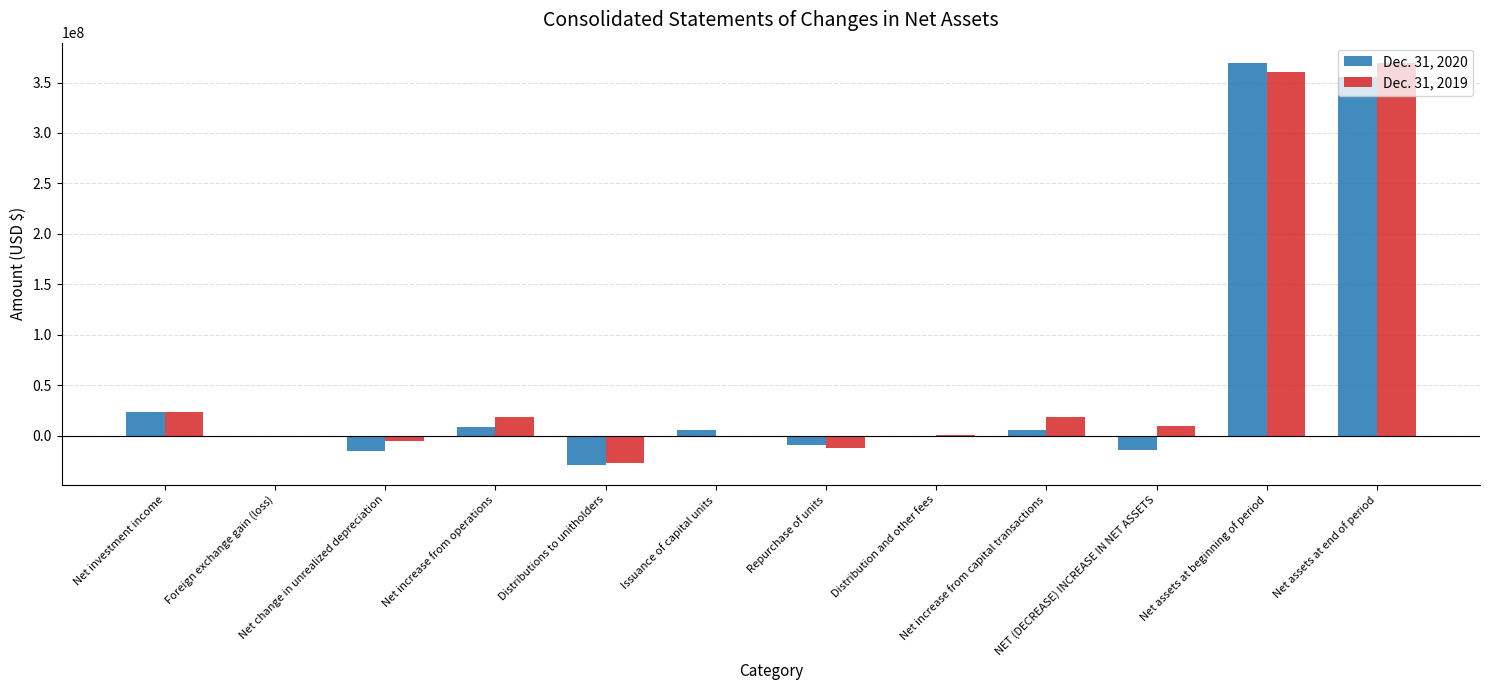

Count the number of categories in the chart.

12